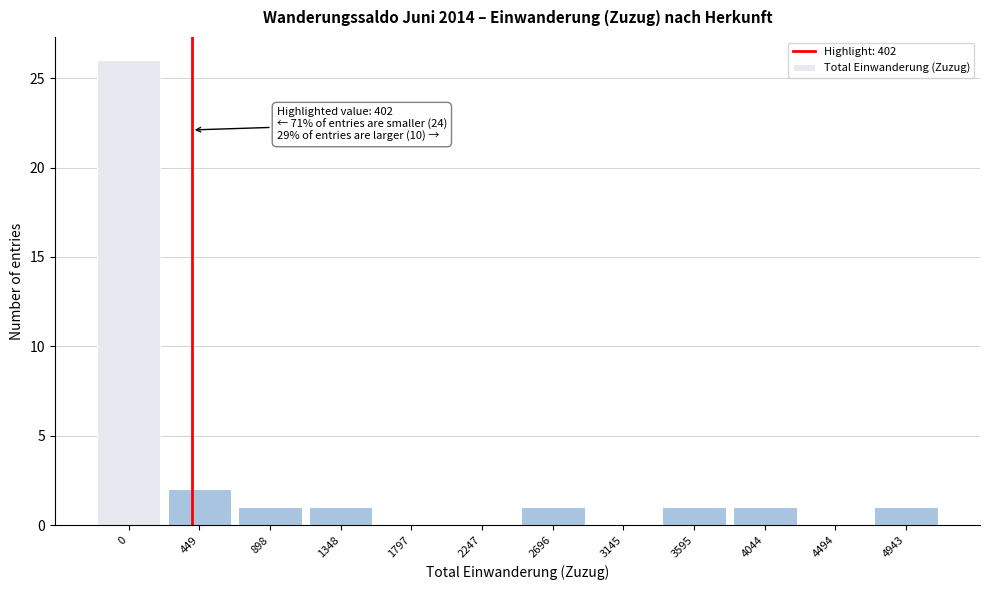

Reading left to right, what are all the values shown in this chart?

0=26	449=2	898=1	1348=1	1797=0	2247=0	2696=1	3145=0	3595=1	4044=1	4494=0	4943=1